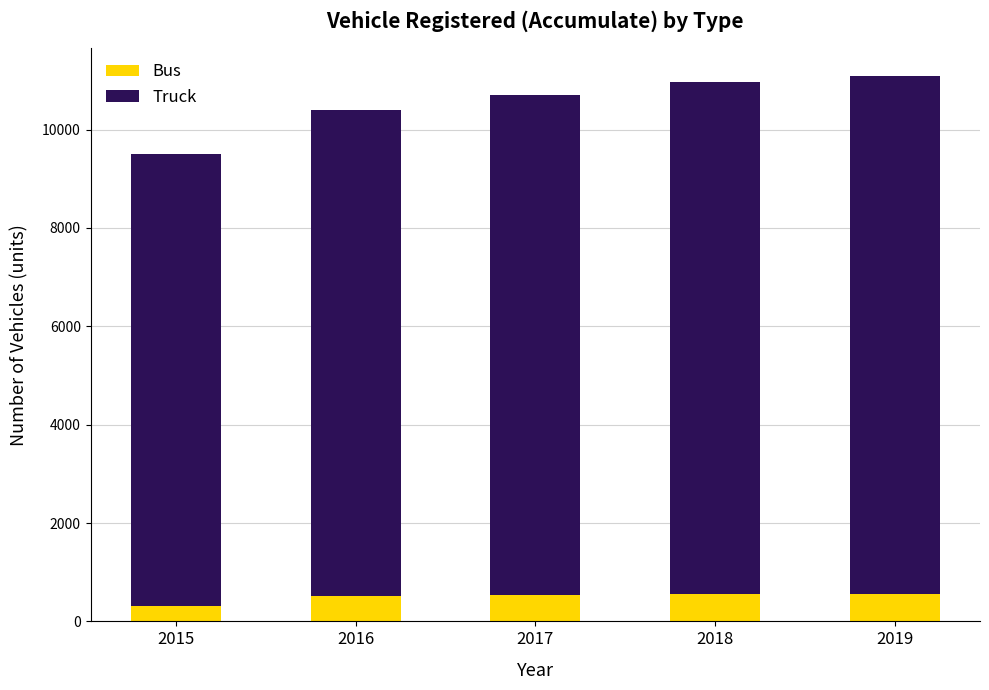

True or false: Bus has a value of 548 at 2018.

True